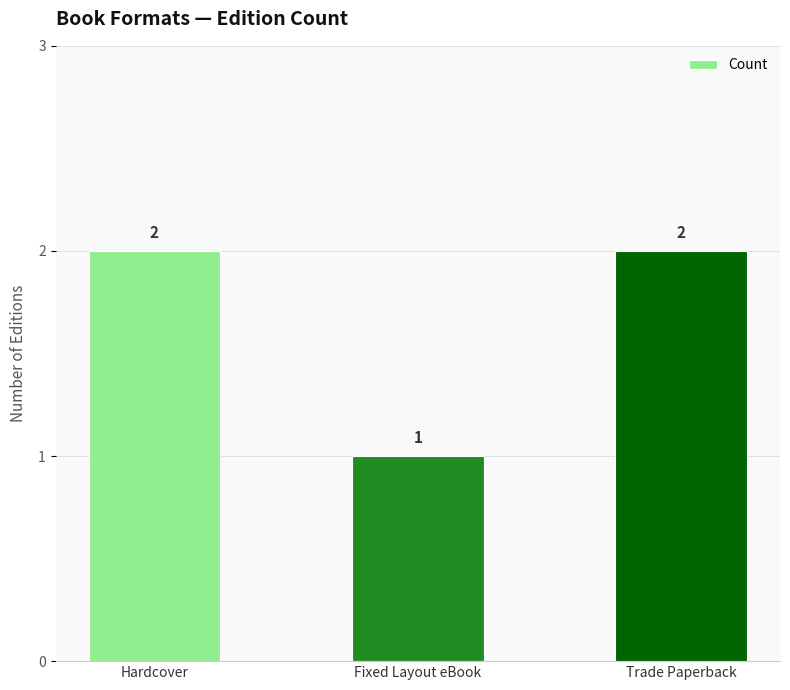

Approximately how many times larger is the value at Trade Paperback compared to Fixed Layout eBook?

2.0